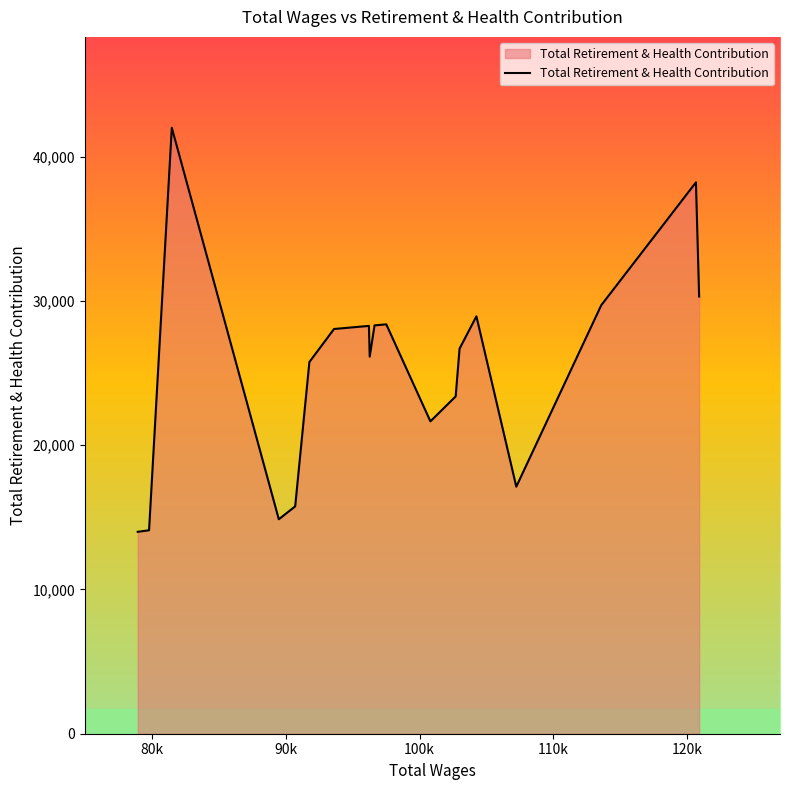

What is the maximum value shown in the chart?

42010